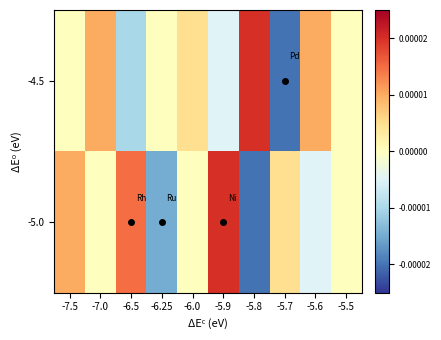

At which category is the sum across all series the highest?

-5.9